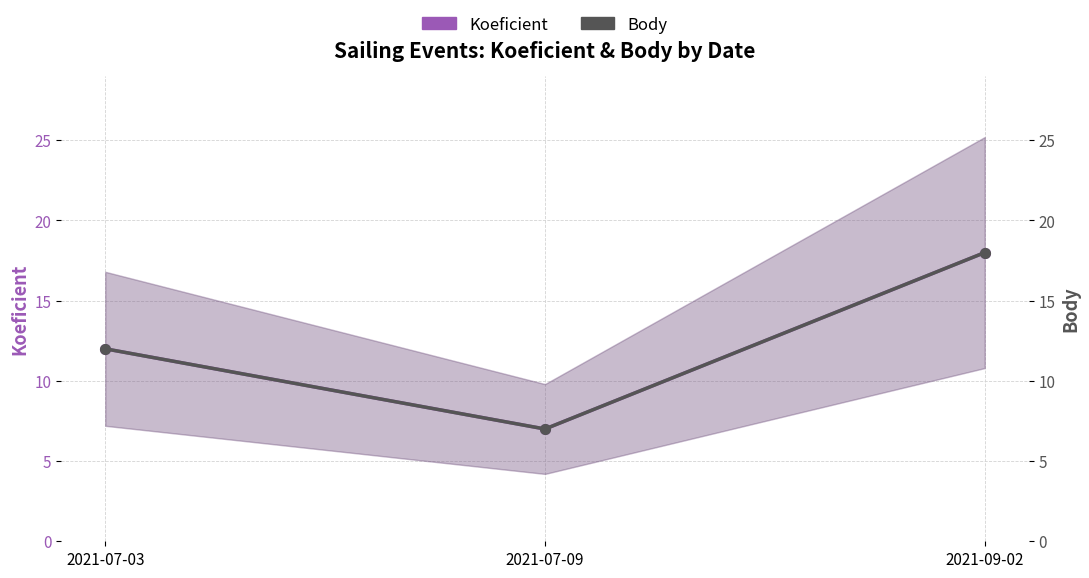

Which series changed the most between 2021-07-03 and 2021-09-02?

Koeficient